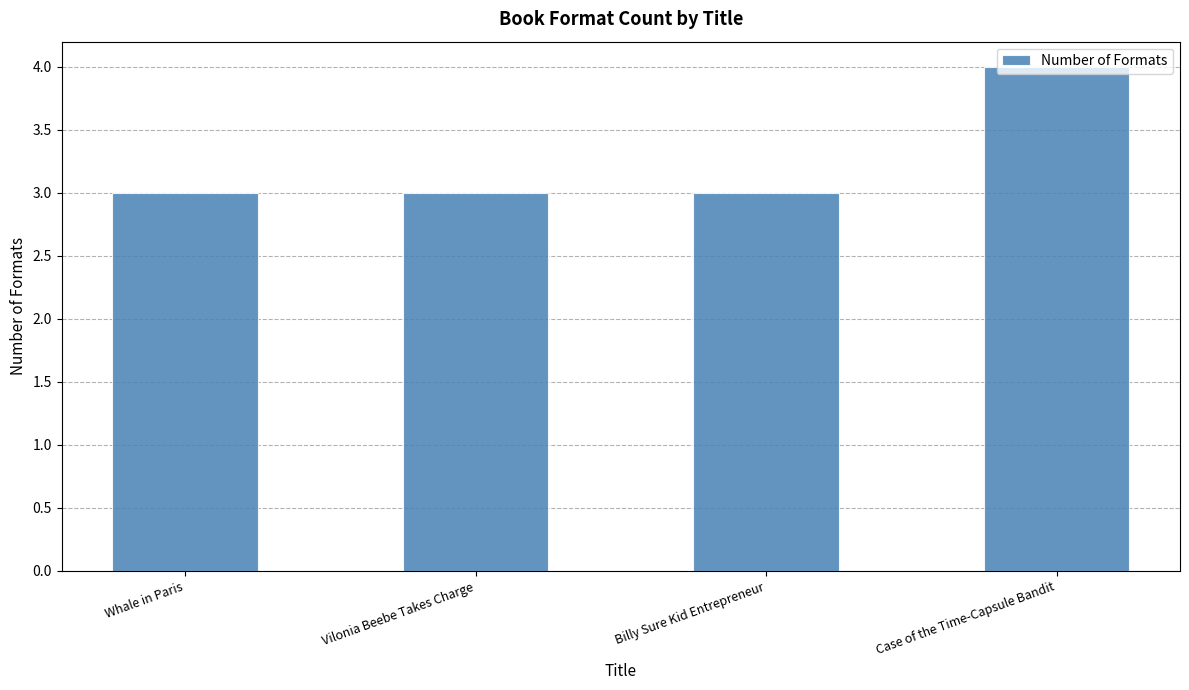

What is the difference between the values at Case of the Time-Capsule Bandit and Billy Sure Kid Entrepreneur?

1